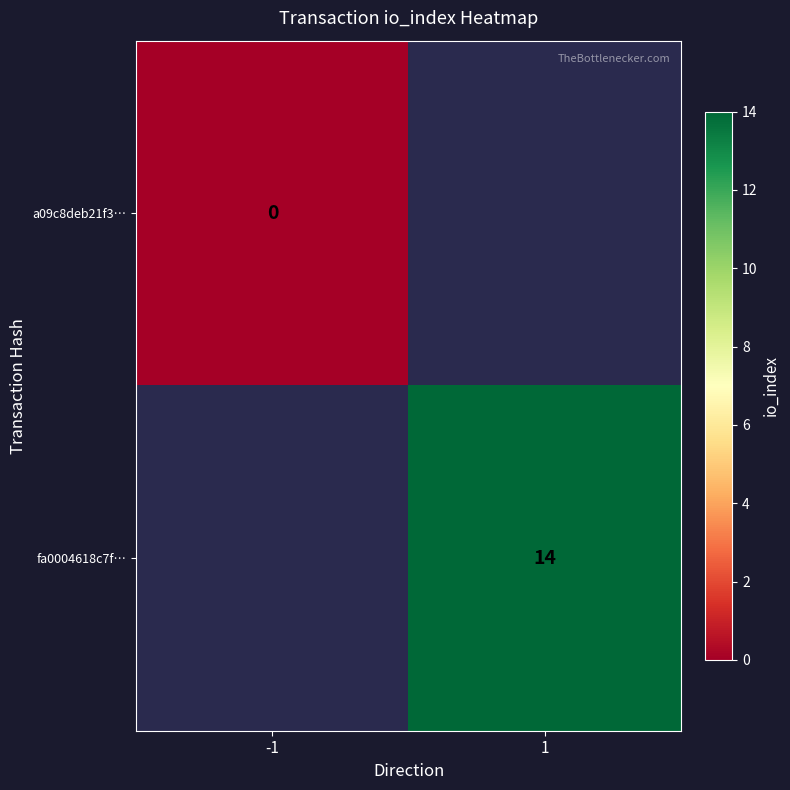

Count the number of categories in the chart.

2